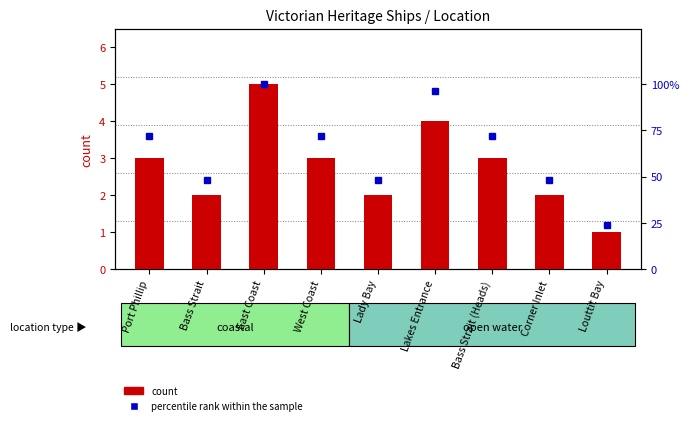

Count the count values in the range 2 to 3.

6